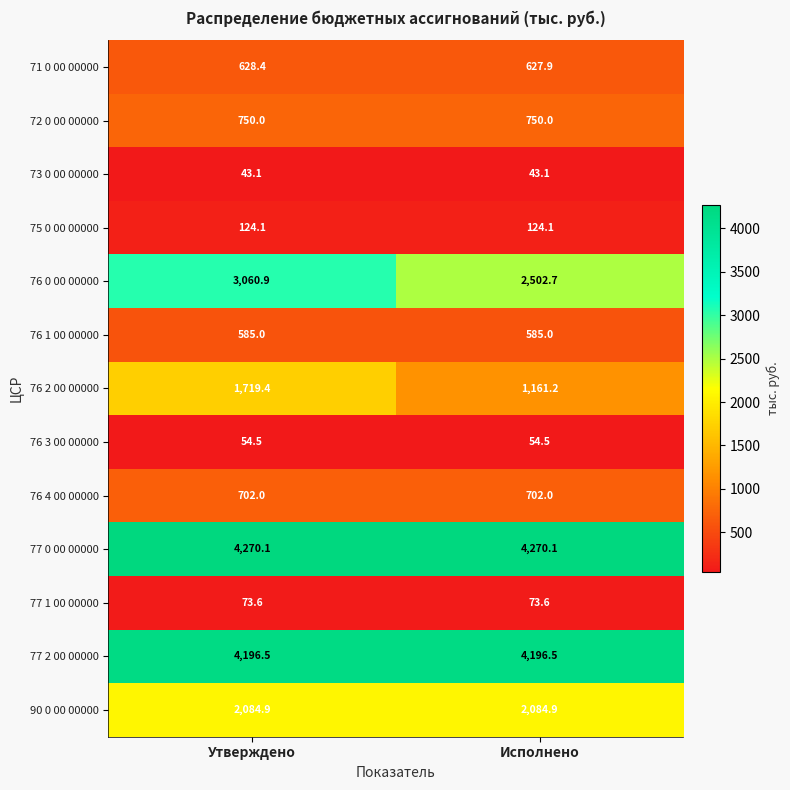

Reading left to right, what are all the values shown in this chart?

71 0 00 00000: 628.4	627.9
72 0 00 00000: 750.0	750.0
73 0 00 00000: 43.1	43.1
75 0 00 00000: 124.1	124.1
76 0 00 00000: 3060.9	2502.7
76 1 00 00000: 585.0	585.0
76 2 00 00000: 1719.4	1161.2
76 3 00 00000: 54.5	54.5
76 4 00 00000: 702.0	702.0
77 0 00 00000: 4270.1	4270.1
77 1 00 00000: 73.6	73.6
77 2 00 00000: 4196.5	4196.5
90 0 00 00000: 2084.9	2084.9